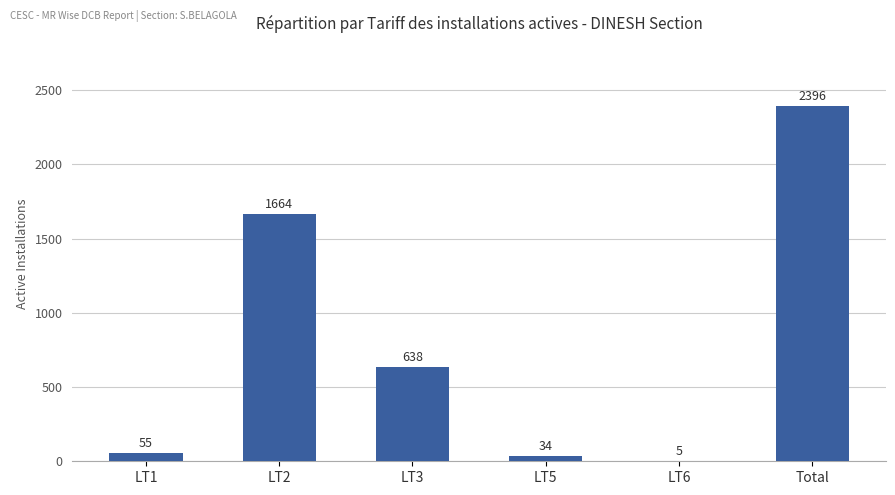

What is the sum of all values?

4792